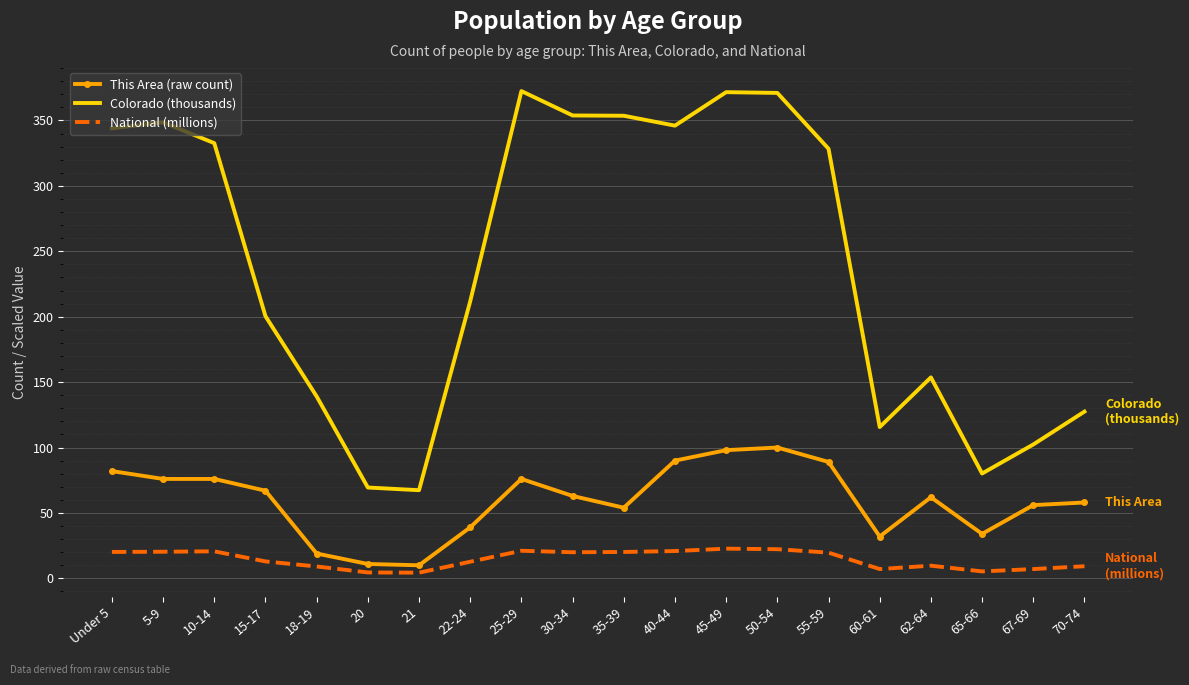

Where does the National (millions) series first go above 19?

Under 5